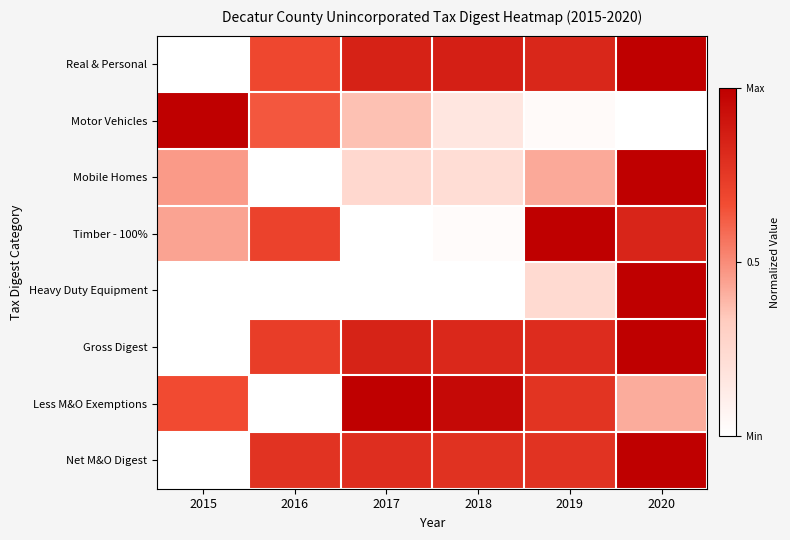

Reading left to right, list all the values displayed in this chart.

Real & Personal: 2015=0.0	2016=0.7	2017=0.8	2018=0.9	2019=0.8	2020=1.0
Motor Vehicles: 2015=1.0	2016=0.6	2017=0.4	2018=0.2	2019=0.0	2020=0.0
Mobile Homes: 2015=0.5	2016=0.0	2017=0.3	2018=0.2	2019=0.4	2020=1.0
Timber - 100%: 2015=0.4	2016=0.7	2017=0.0	2018=0.0	2019=1.0	2020=0.8
Heavy Duty Equipment: 2015=0.0	2016=0.0	2017=0.0	2018=0.0	2019=0.2	2020=1.0
Gross Digest: 2015=0.0	2016=0.7	2017=0.8	2018=0.8	2019=0.8	2020=1.0
Less M&O Exemptions: 2015=0.7	2016=0.0	2017=1.0	2018=1.0	2019=0.8	2020=0.4
Net M&O Digest: 2015=0.0	2016=0.8	2017=0.8	2018=0.8	2019=0.8	2020=1.0